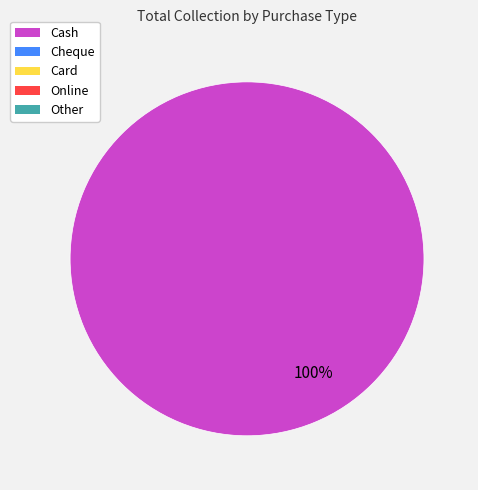

Is there any slice that represents more than half of the pie?

Yes